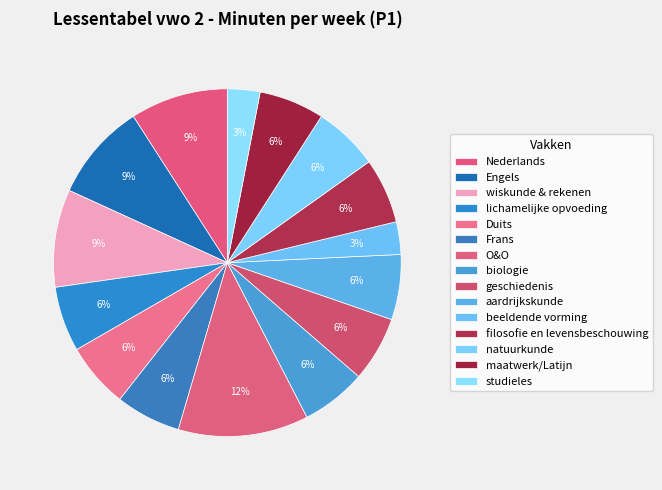

The geschiedenis slice represents 1% of the pie. True or false?

False